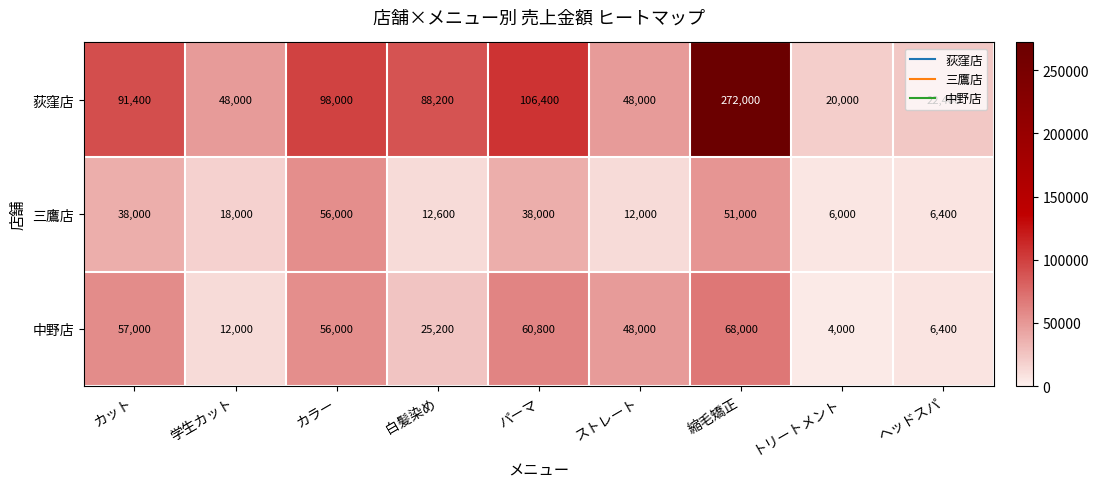

What is the minimum value shown in the chart?

4000